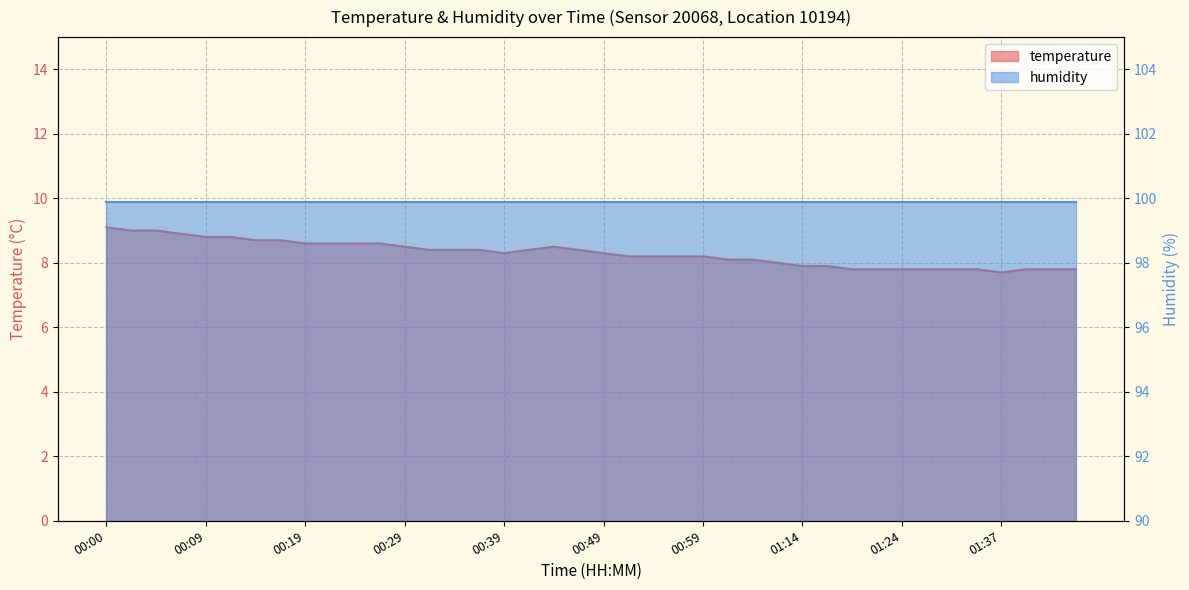

The value at 00:09 is 8.8. True or false?

True